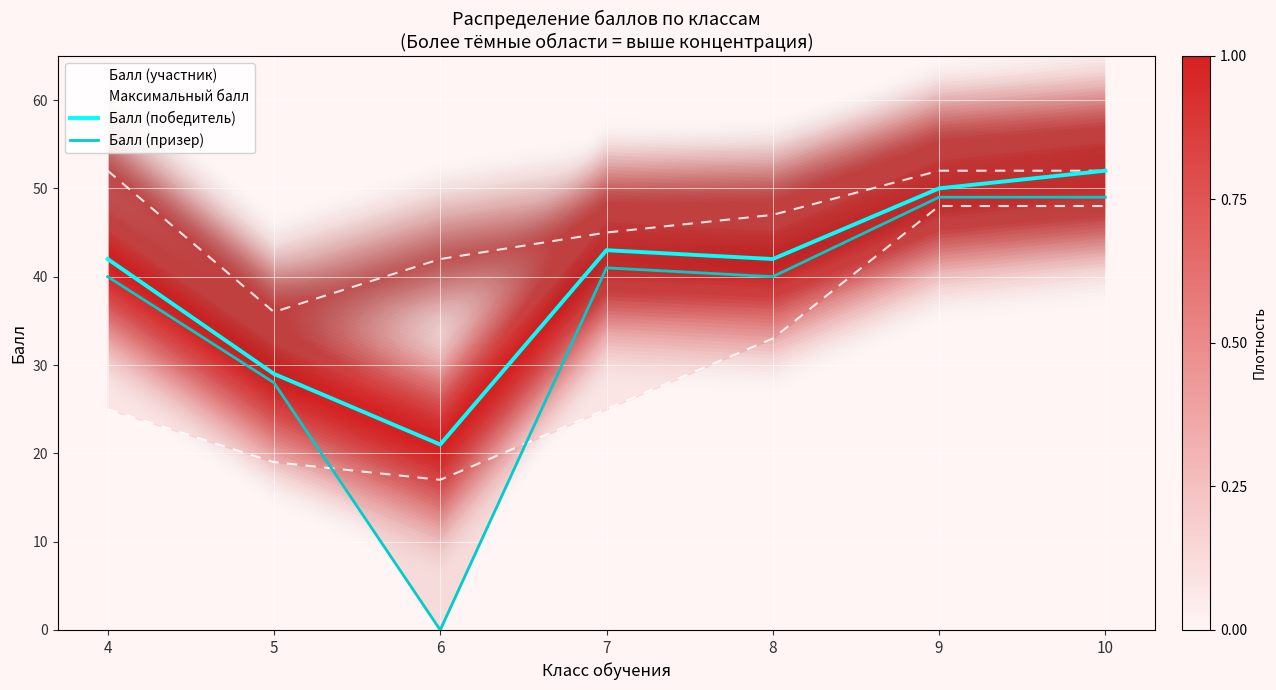

What are all the series names shown in the legend?

Балл (участник), Максимальный балл, Балл (победитель), Балл (призер)